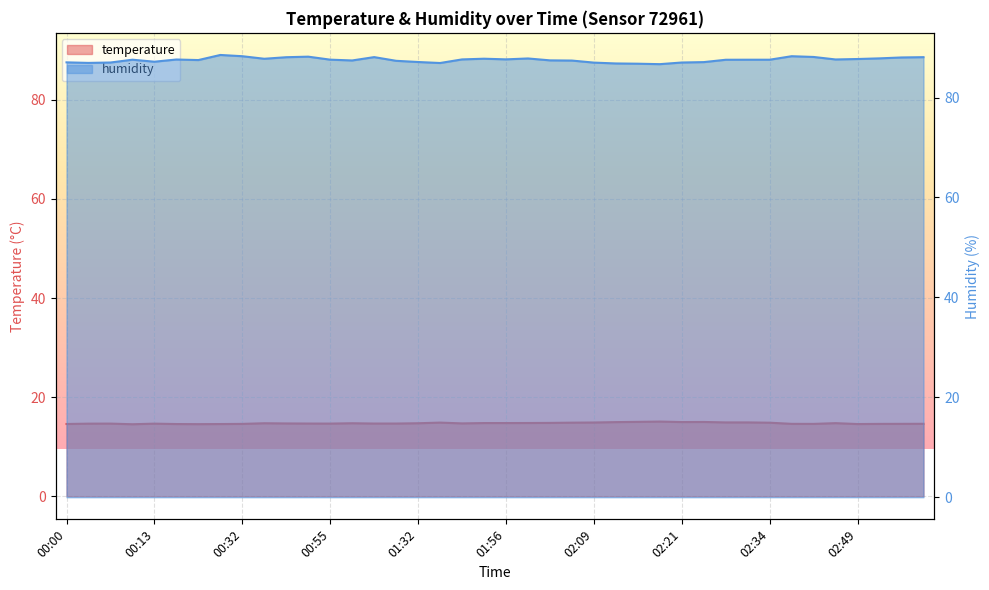

Where does the humidity series first go above 87?

00:00